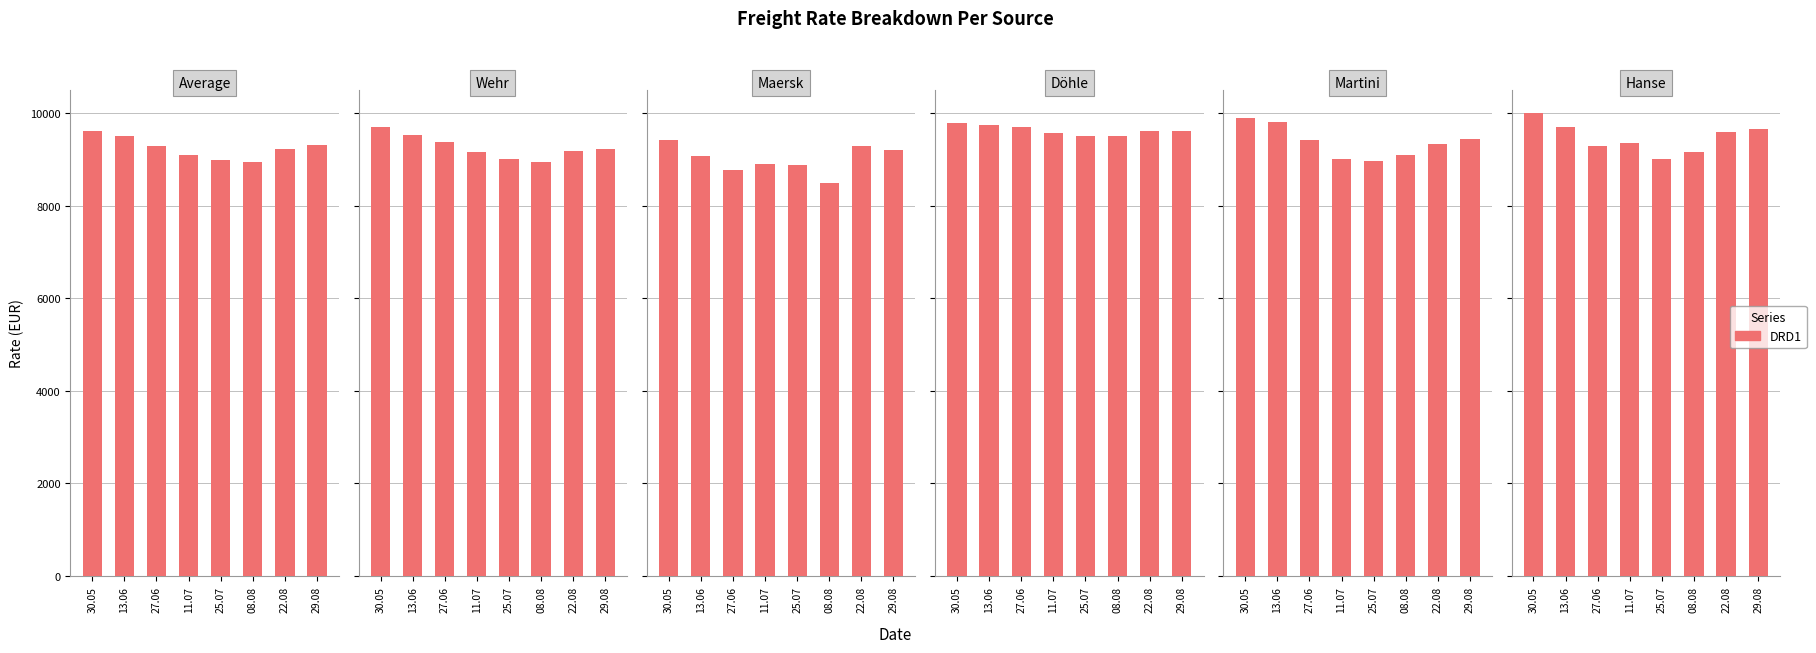

What is the maximum value for Average?

9613